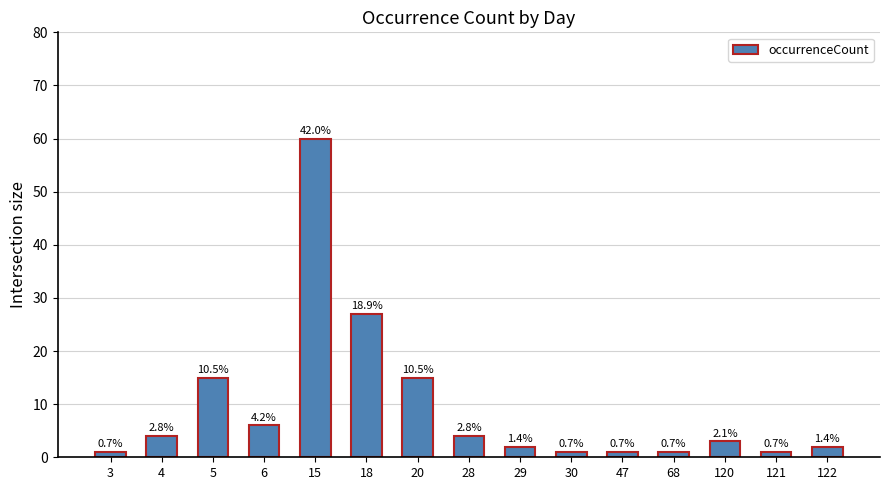

How many bars are there in total?

15